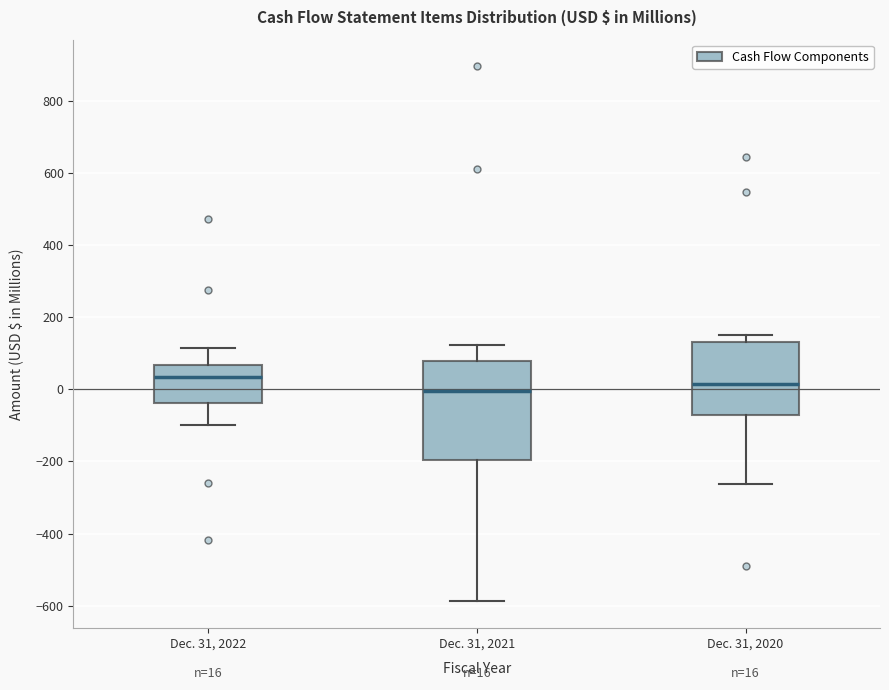

Which box is the tallest, from its lower edge to its upper edge?

Dec. 31, 2021